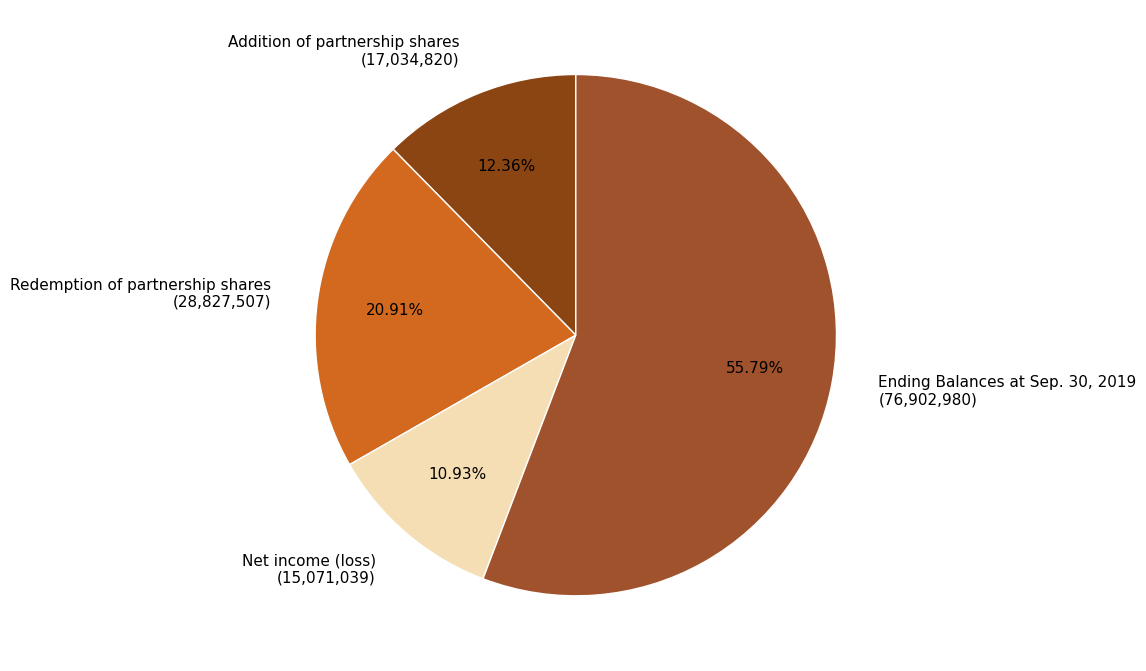

To the nearest percent, what is the difference between the Redemption of partnership shares and Net income (loss) slice percentages?

10%